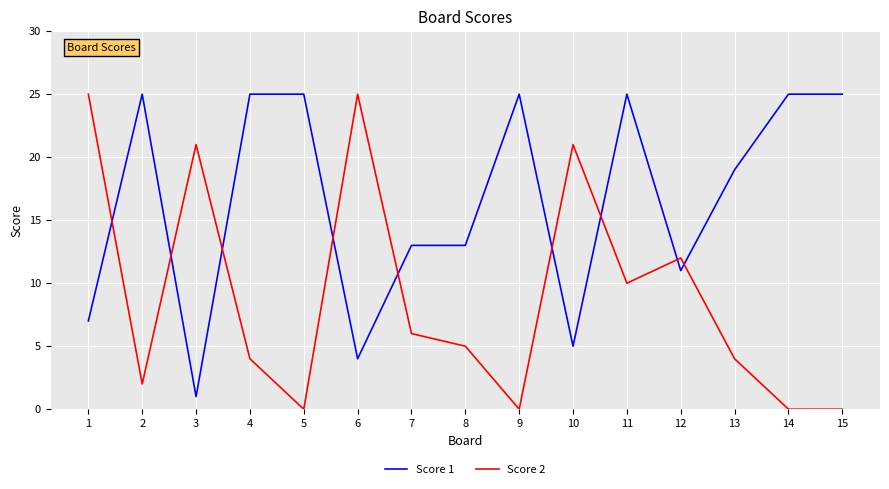

What is the greatest value displayed?

25